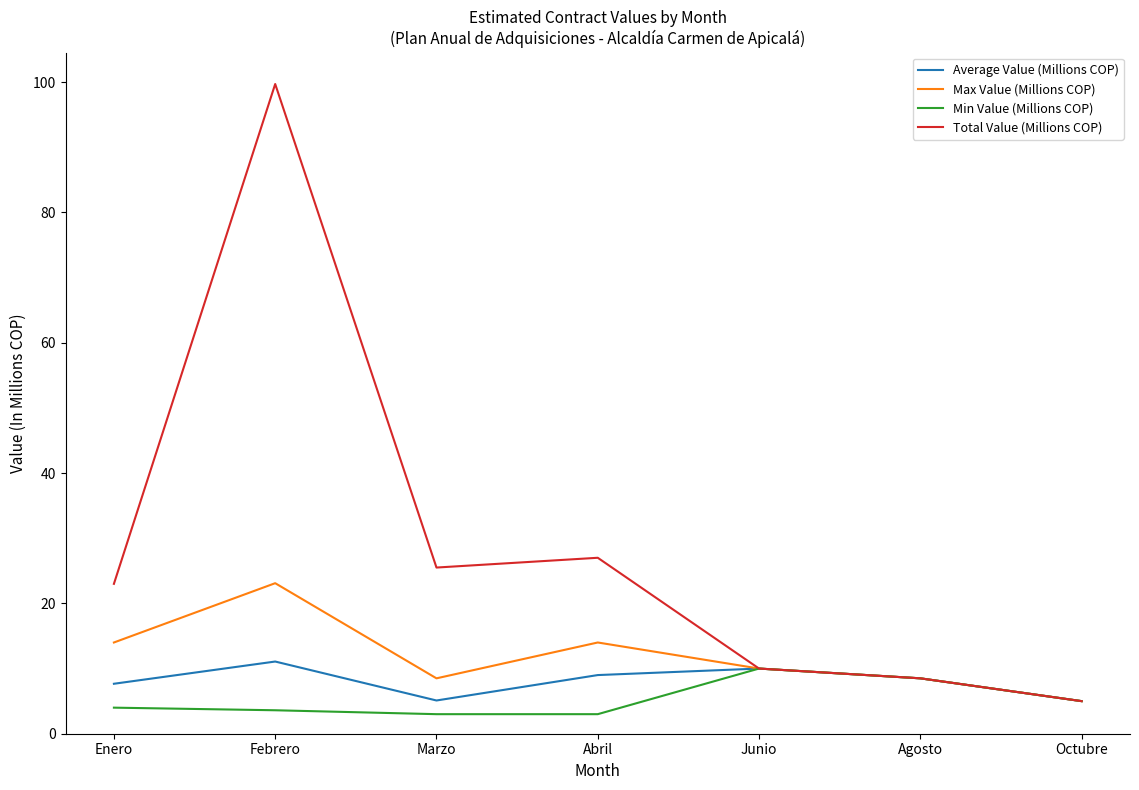

How many interior local peaks does the Total Value (Millions COP) series have?

2